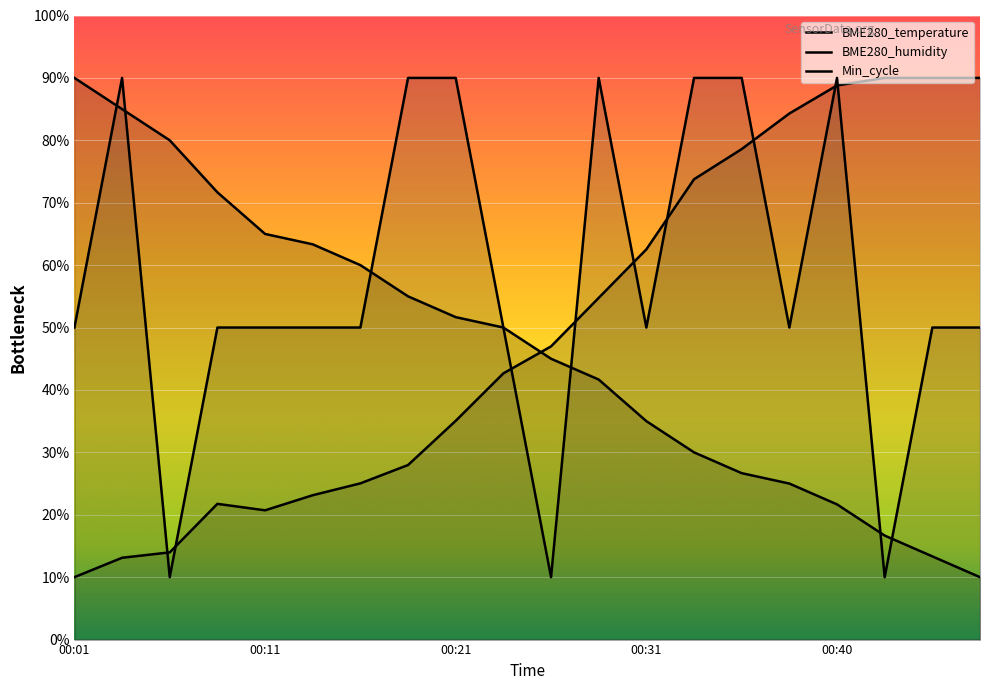

What is the highest value of the BME280_humidity series?

90.0